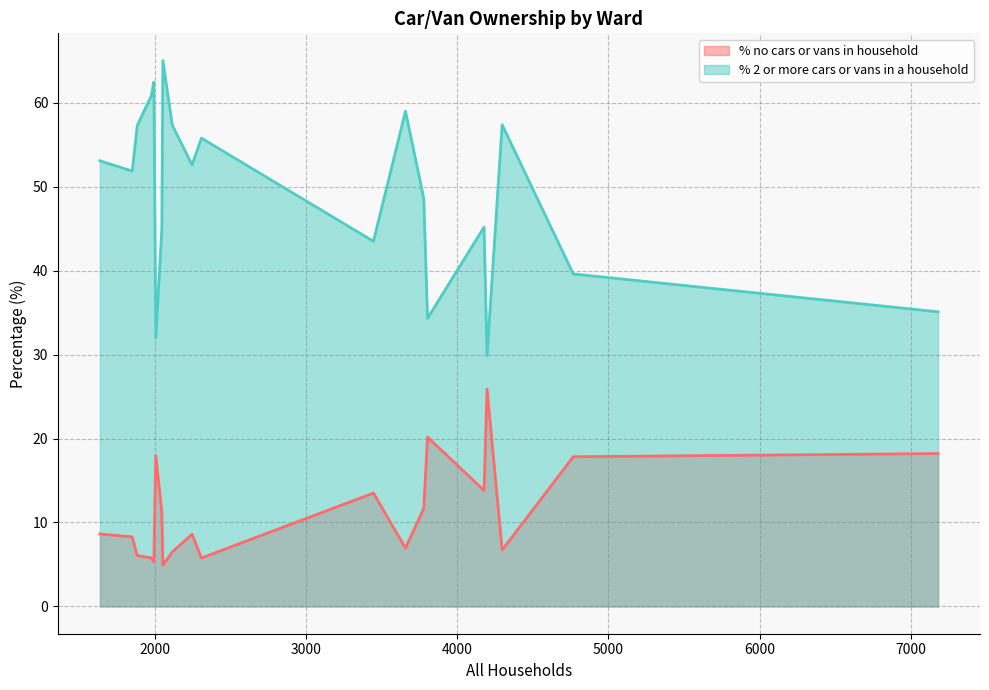

What is the sum of the % no cars or vans in household values at Ferndown North Ward and Crossways Ward?

22.5